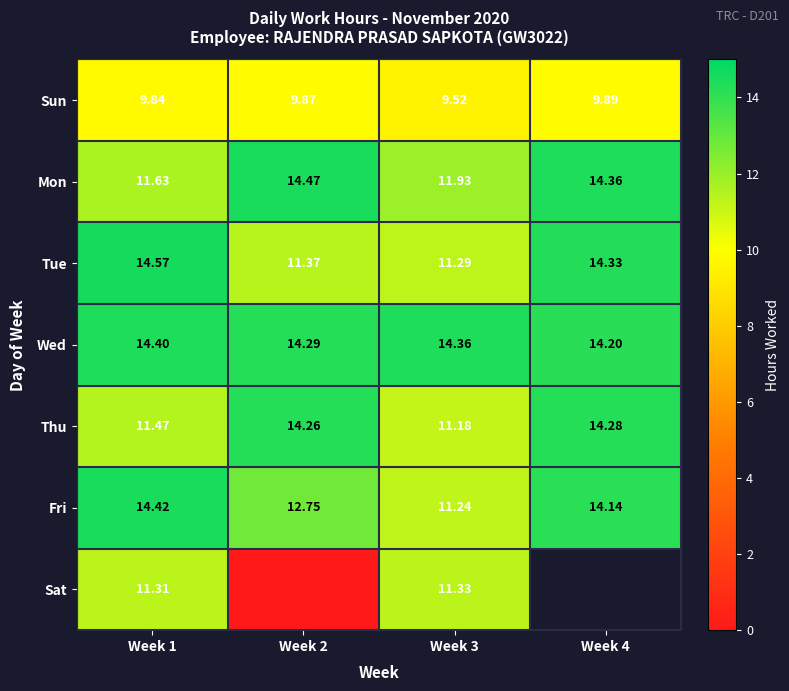

What is the total value across all series at Week 2?

77.0